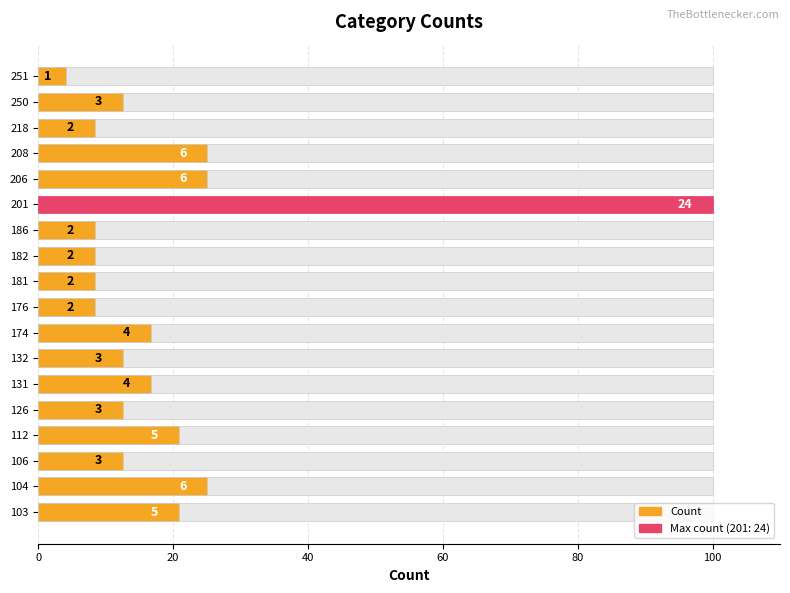

What is the difference between the maximum and minimum values?

95.8